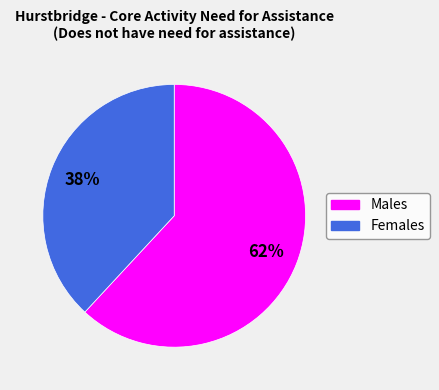

Rank the categories by value from lowest to highest.

Females, Males